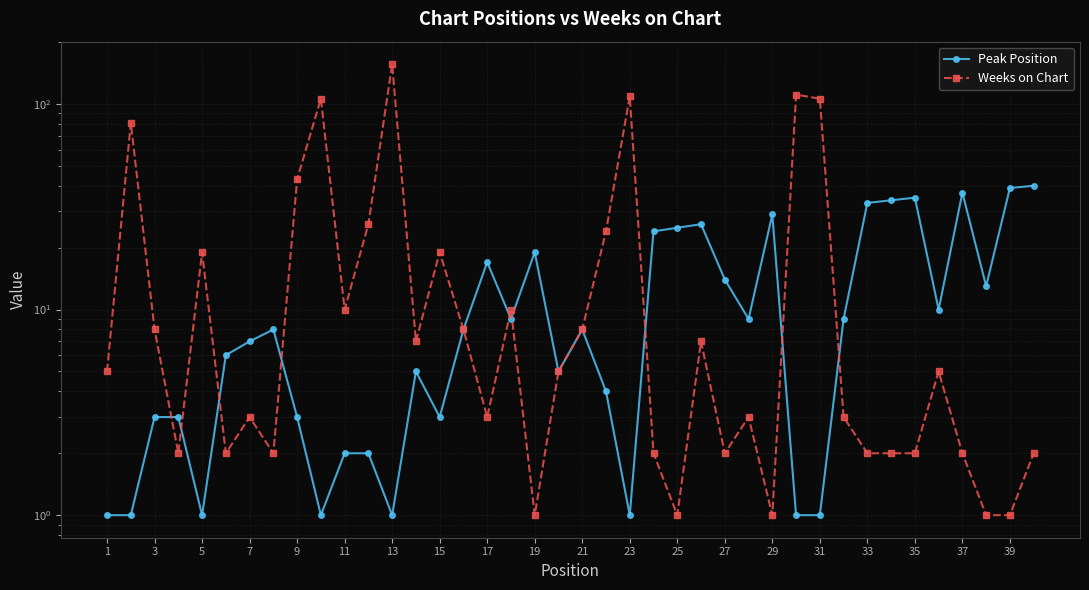

How many interior local valleys does the Peak Position series have?

10